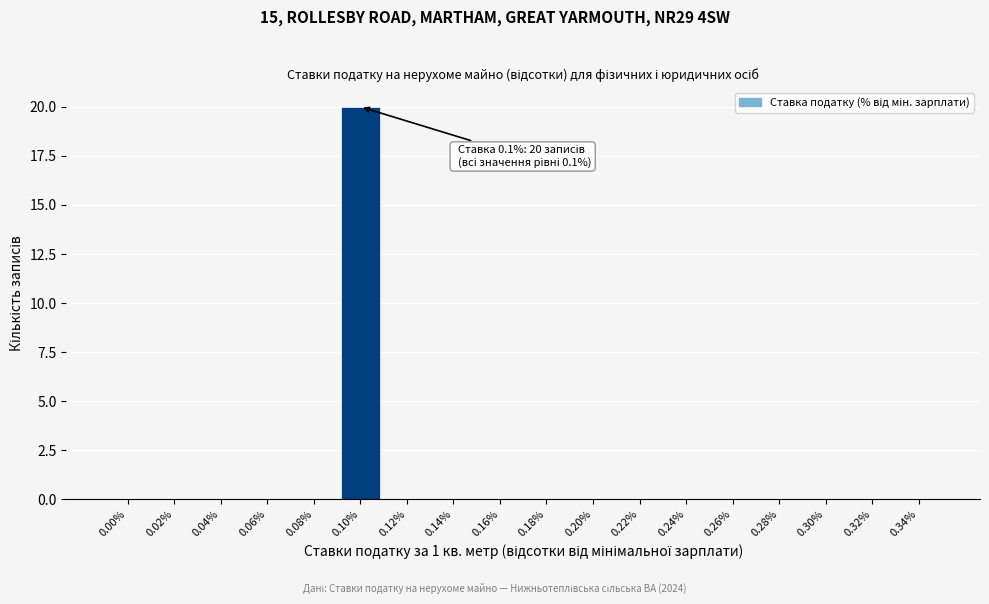

Reading left to right, list all the values displayed in this chart.

0.00%=0	0.02%=0	0.04%=0	0.06%=0	0.08%=0	0.10%=20	0.12%=0	0.14%=0	0.16%=0	0.18%=0	0.20%=0	0.22%=0	0.24%=0	0.26%=0	0.28%=0	0.30%=0	0.32%=0	0.34%=0